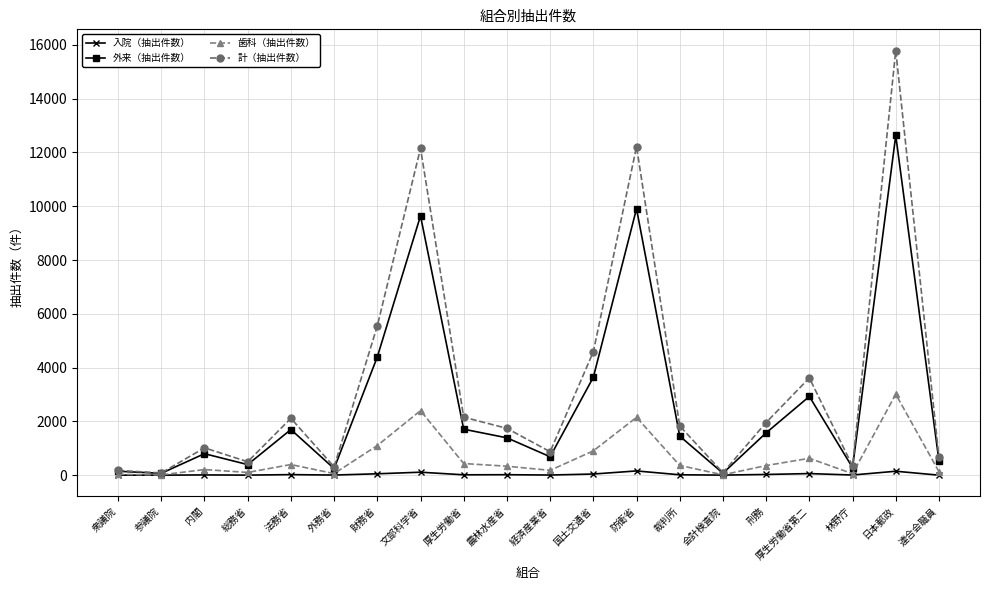

Between 厚生労働省第二 and 日本郵政, which series saw the biggest shift?

計（抽出件数）